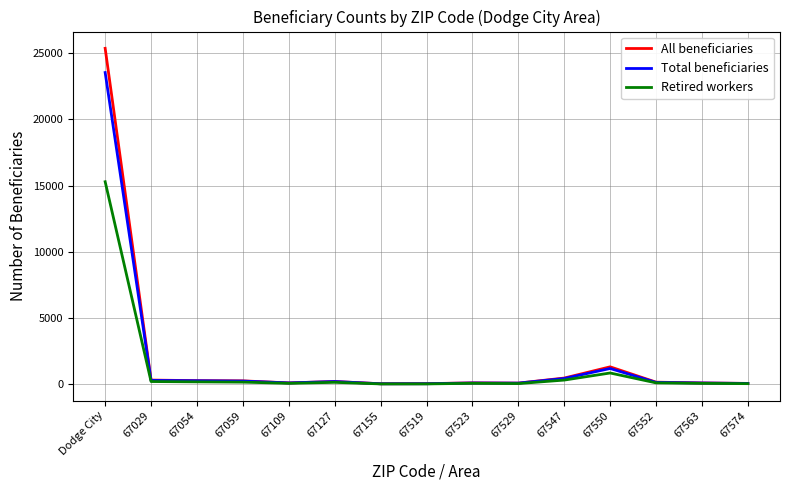

At how many categories does at least one series exceed 15564?

1